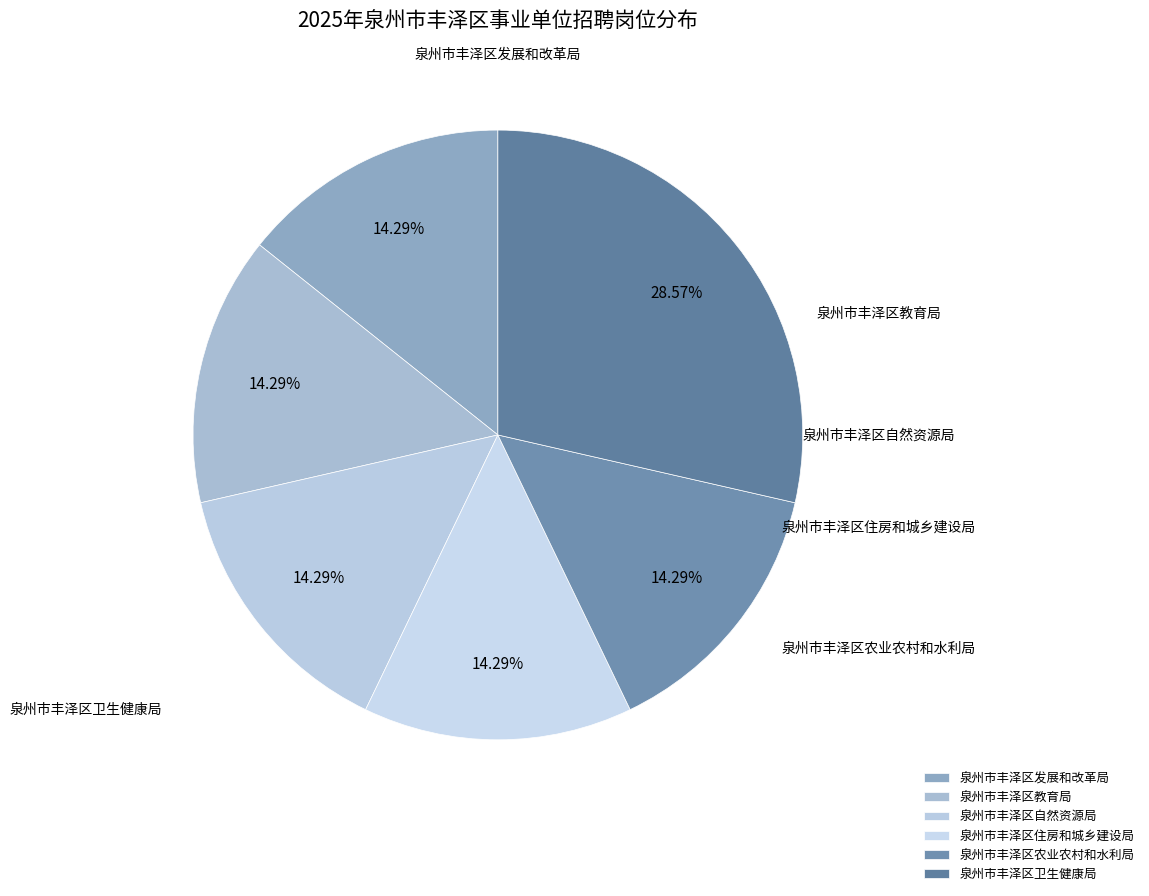

What percentage is the 泉州市丰泽区农业农村和水利局 slice, to the nearest percent?

14%